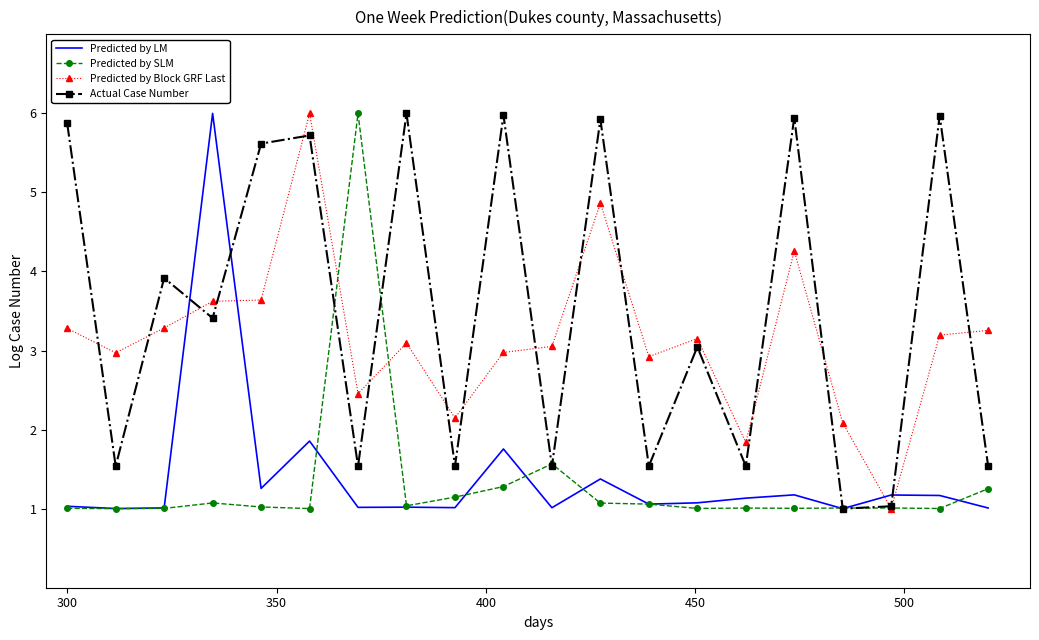

Which series has the largest total across all categories?

Actual Case Number